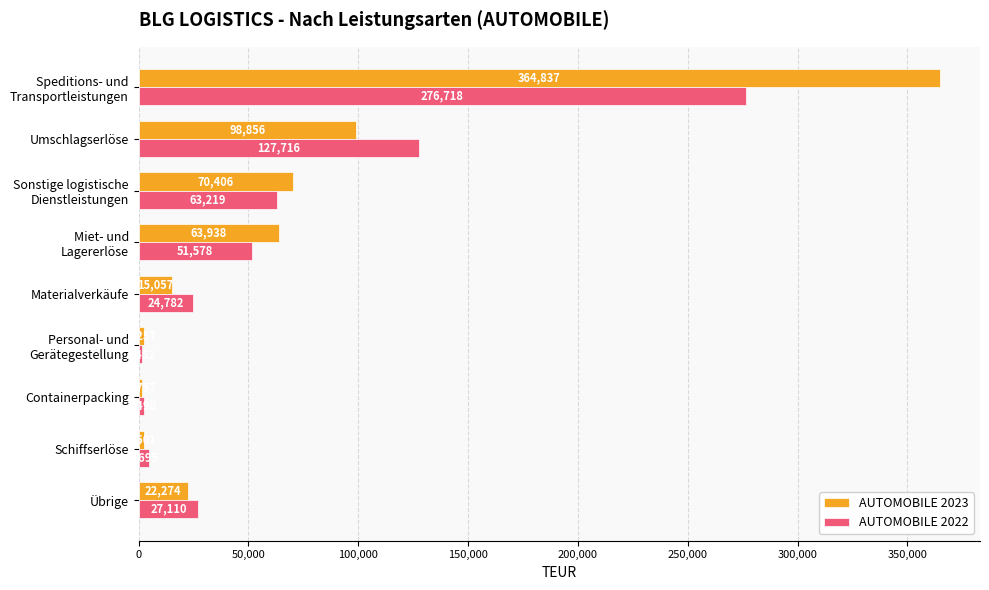

Which series has the largest total across all categories?

AUTOMOBILE 2023